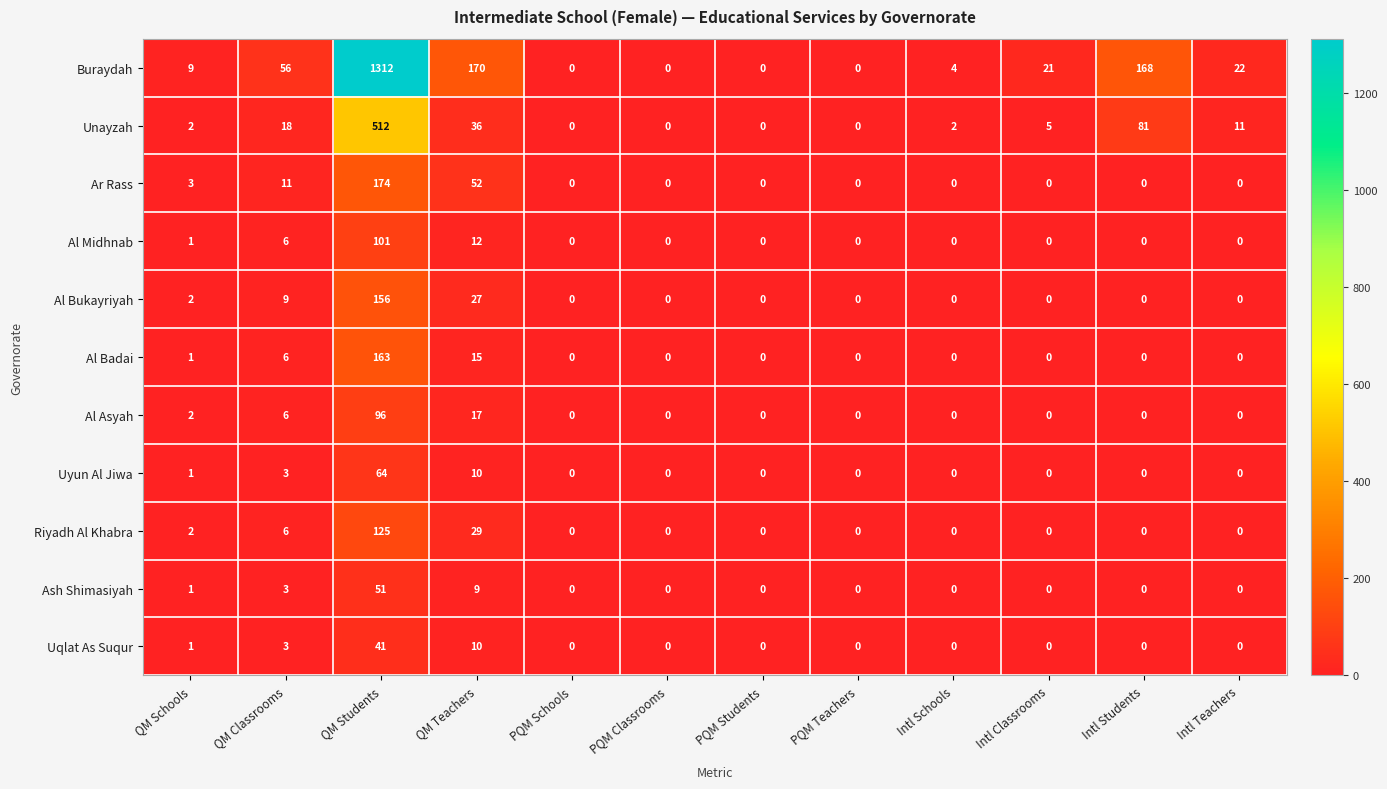

Which series has the widest spread of values?

Buraydah